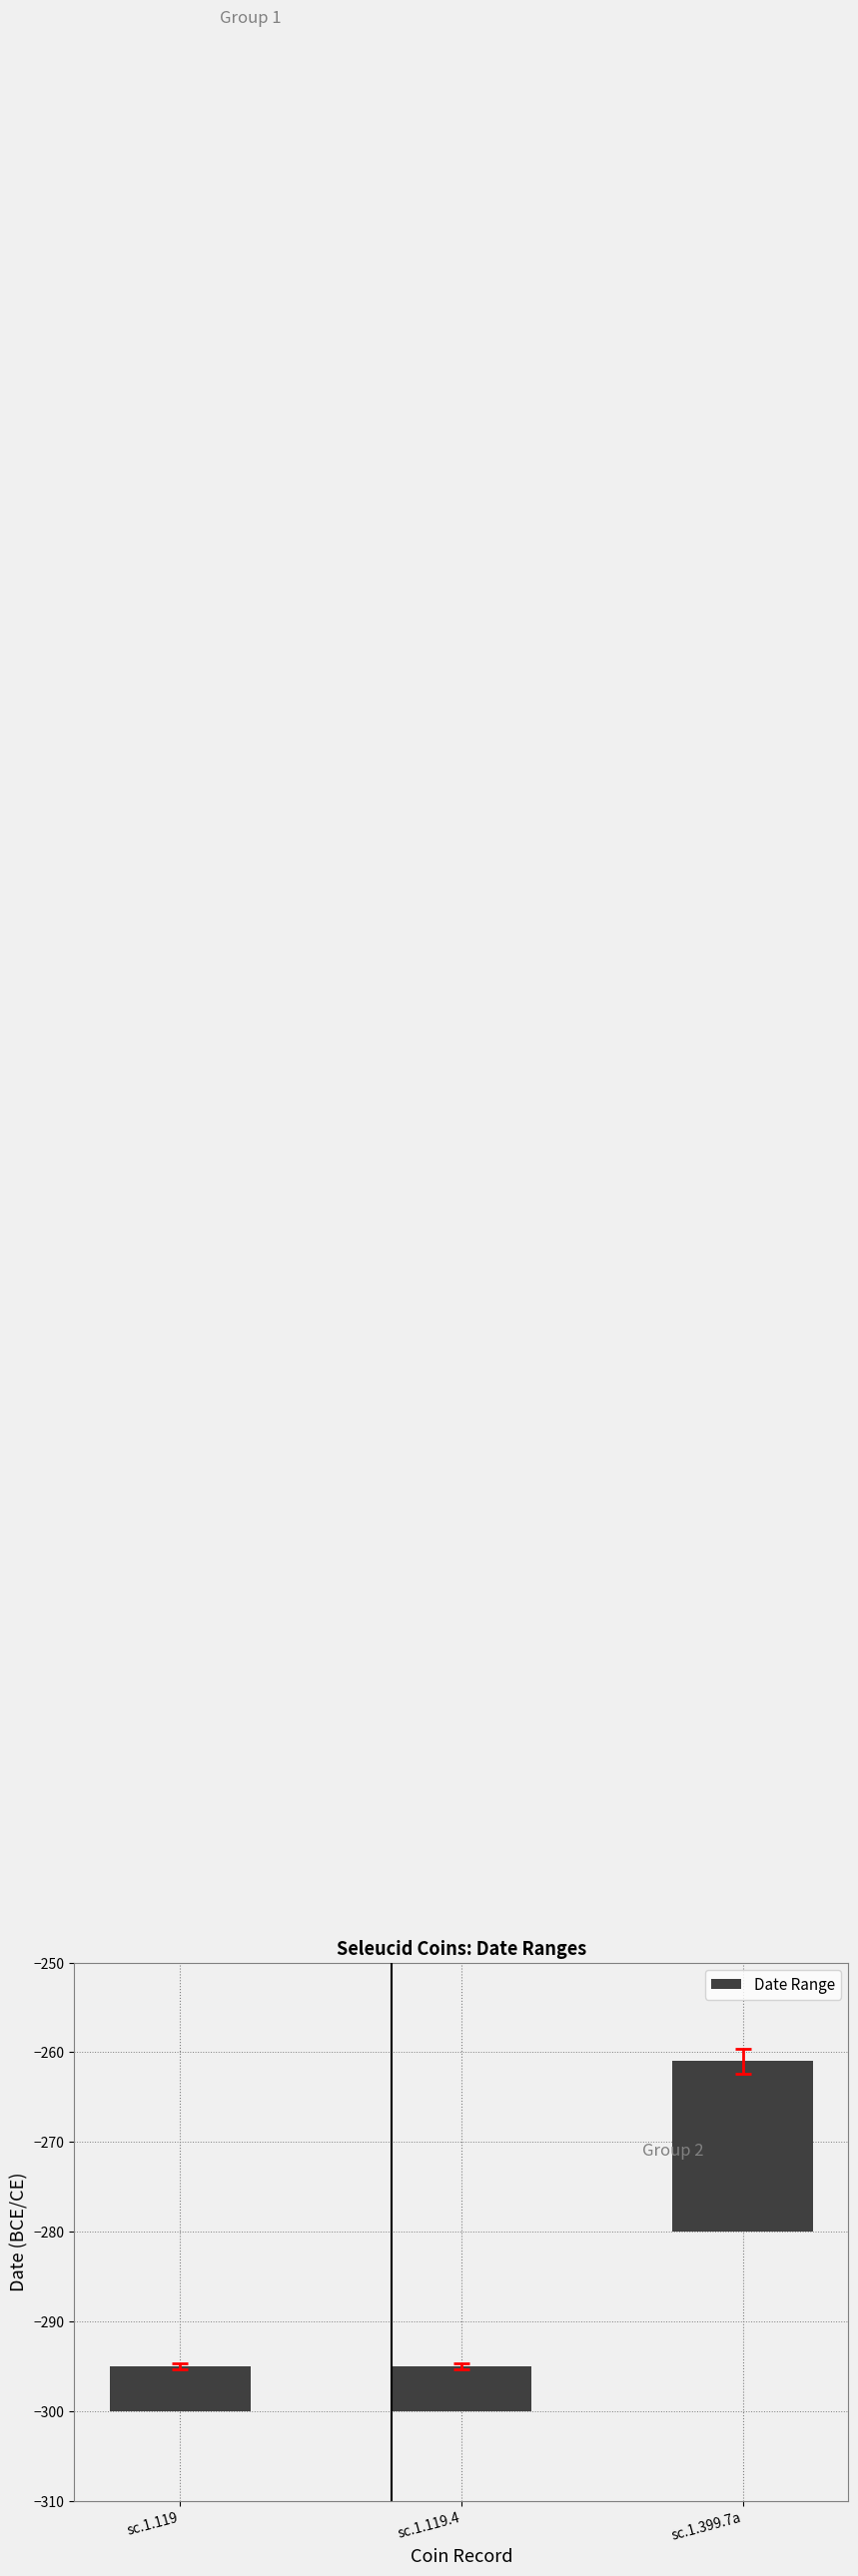

What is the difference between the maximum and minimum values?

14